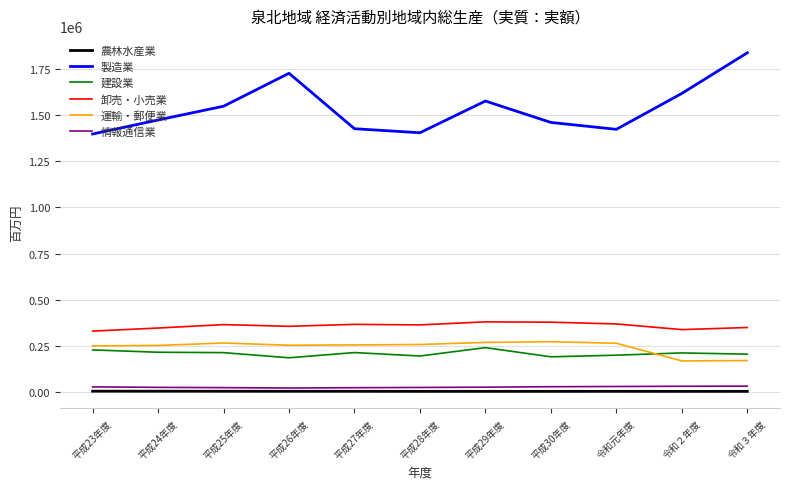

True or false: 卸売・小売業 and 建設業 intersect in this chart.

False